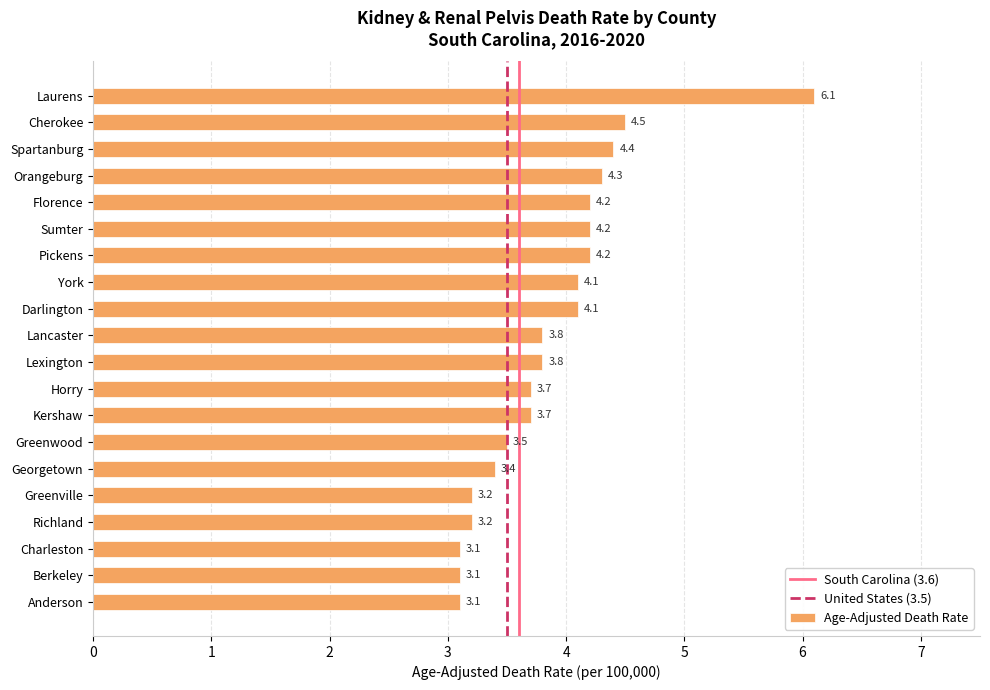

What is the smallest value displayed?

3.1